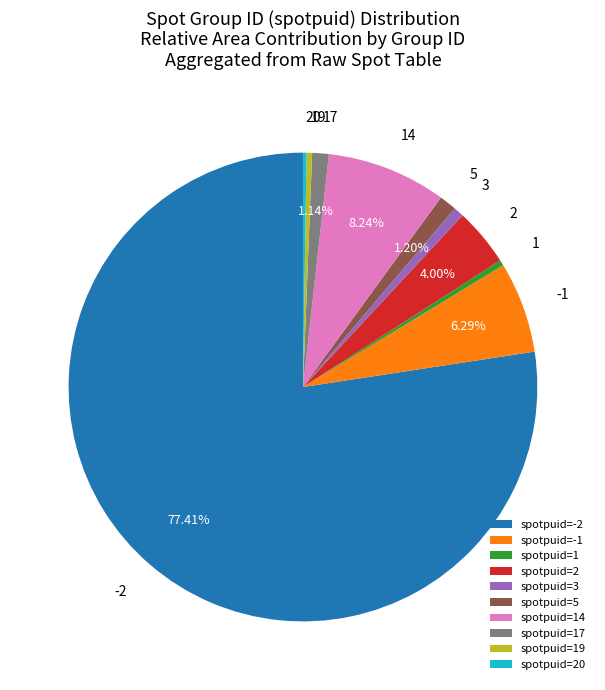

Is there any slice that represents more than half of the pie?

Yes